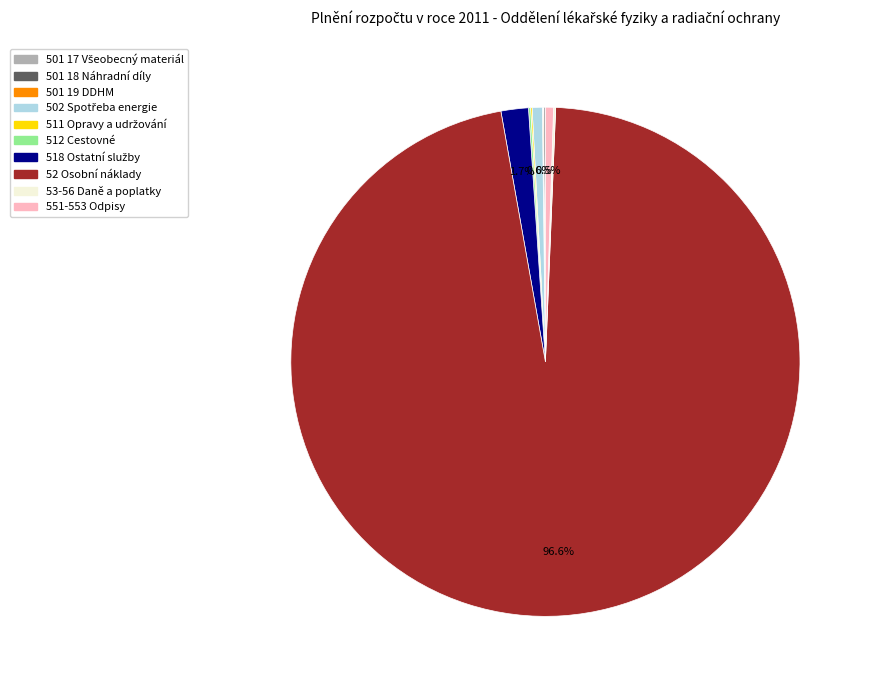

Is 52 Osobní náklady the majority of the pie?

Yes